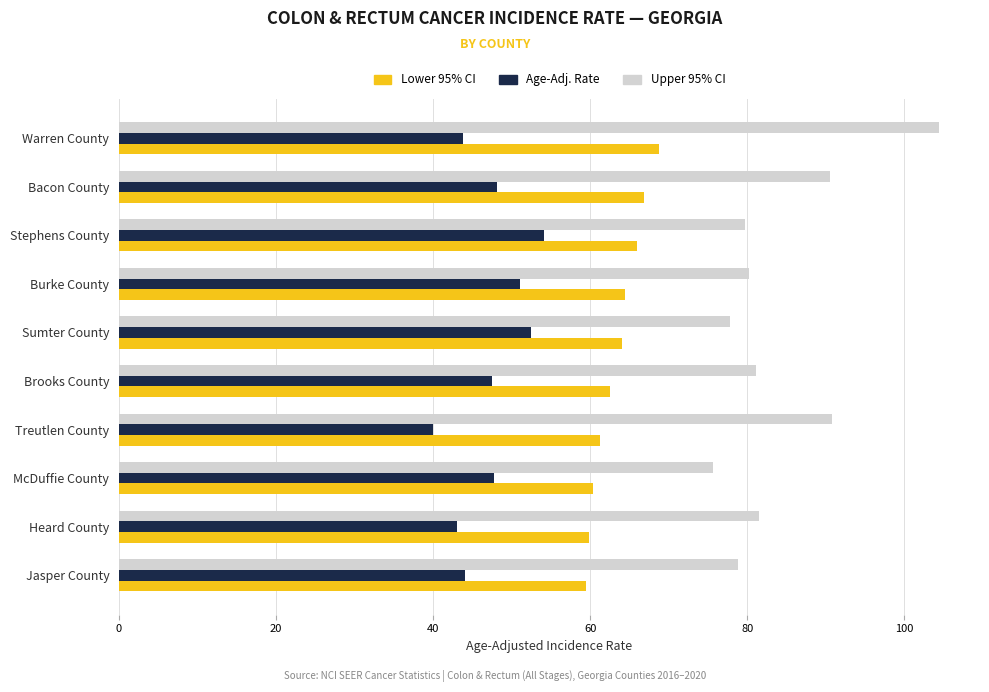

How many categories are shown in the chart?

10